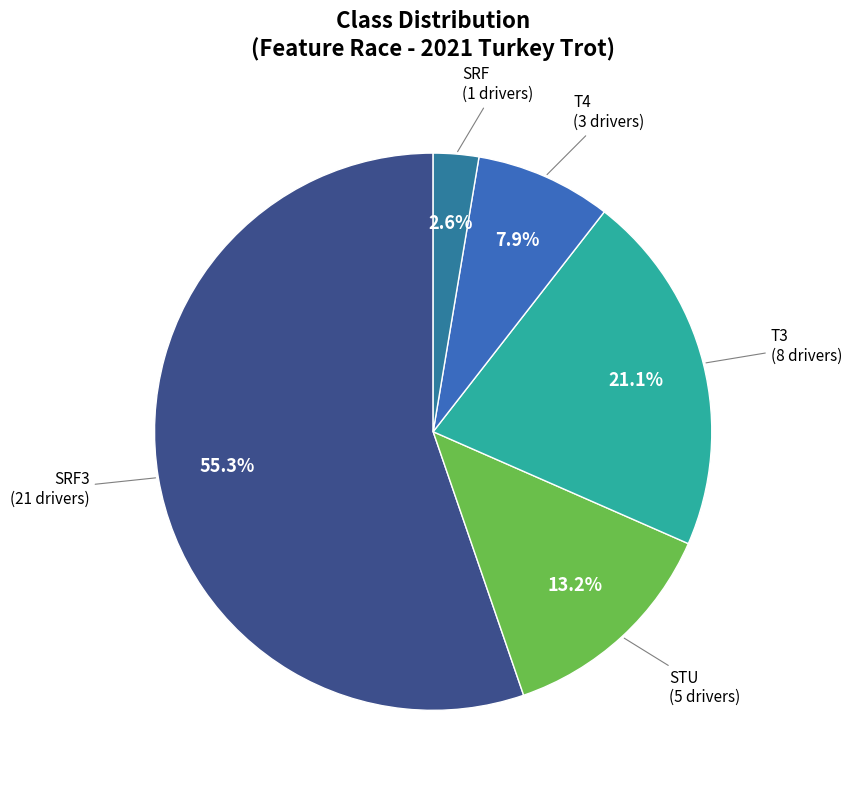

Is there a majority slice in this chart?

Yes